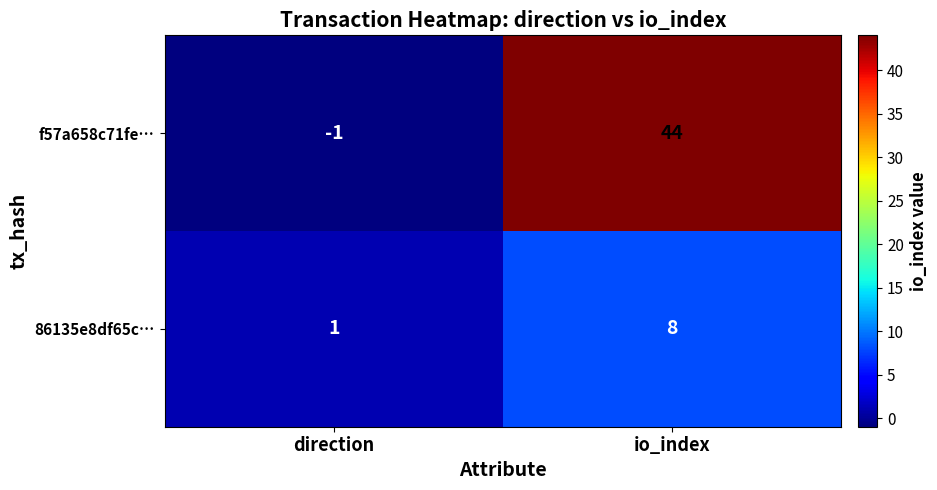

At which category is the sum across all series the highest?

io_index